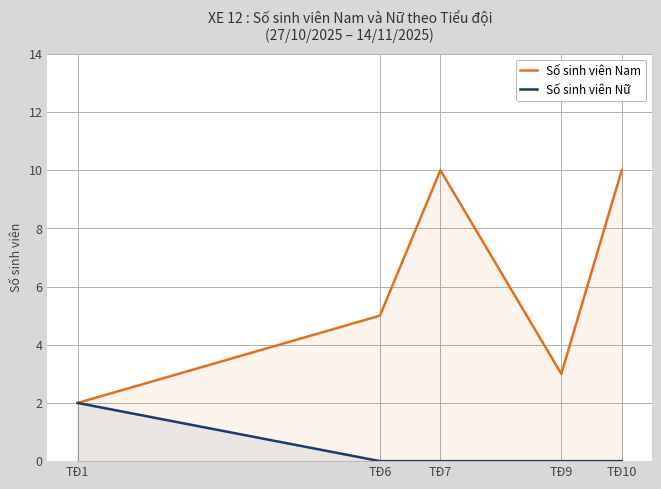

The value of Số sinh viên Nữ at TĐ6 is 0. True or false?

True